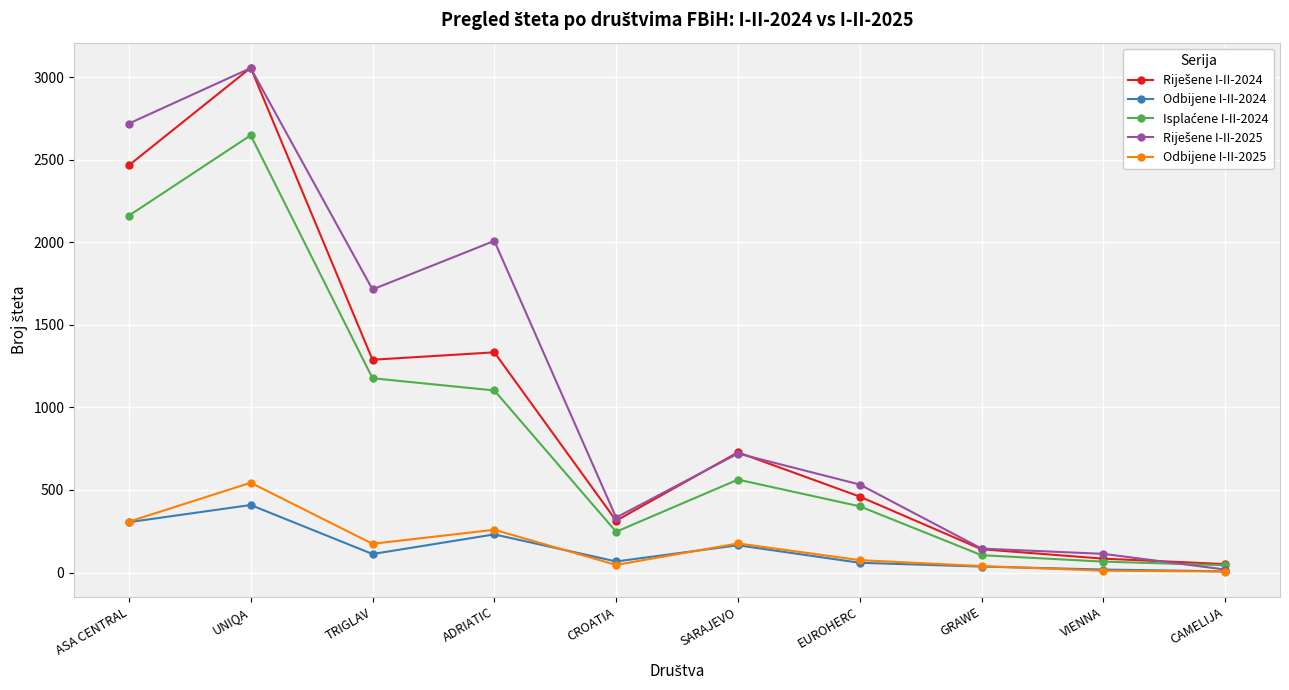

What is the total value across all series at UNIQA?

9716